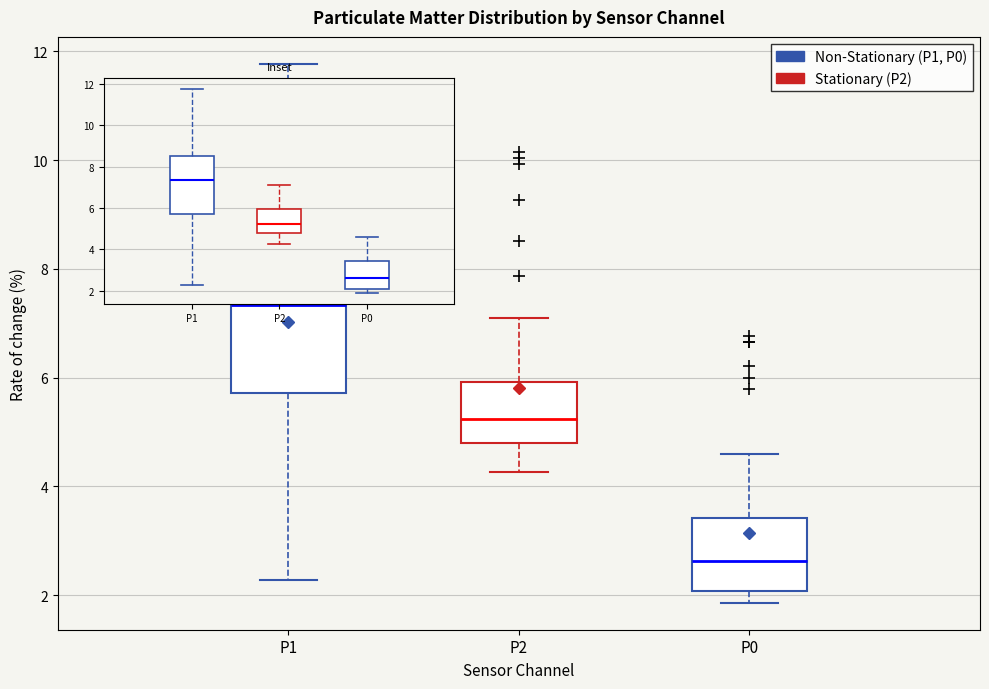

Reading left to right, transcribe this box plot: for each box, give where its median line is, the range the box spans, and where its two whiskers end, as read against the y-axis. The values are not printed on the chart, so give them approximately, as read against the axis.

P1: median 7.4, box 5.8 to 8.6, whiskers 2.2 to 11.8
P2: median 5.2, box 4.8 to 6.0, whiskers 4.2 to 7.0
P0: median 2.6, box 2.0 to 3.4, whiskers 1.8 to 4.6